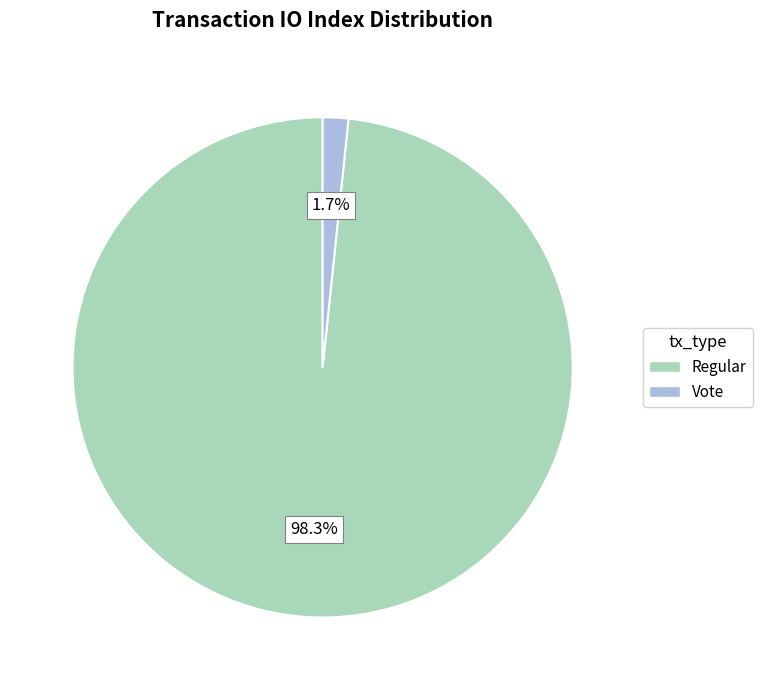

Combined, do Vote and Regular account for over 50%?

Yes